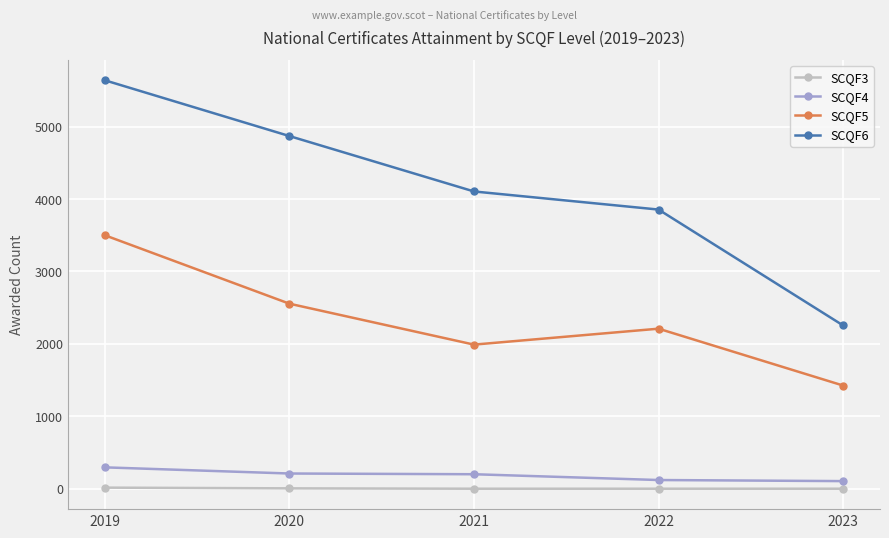

Does the chart have visible grid lines?

Yes